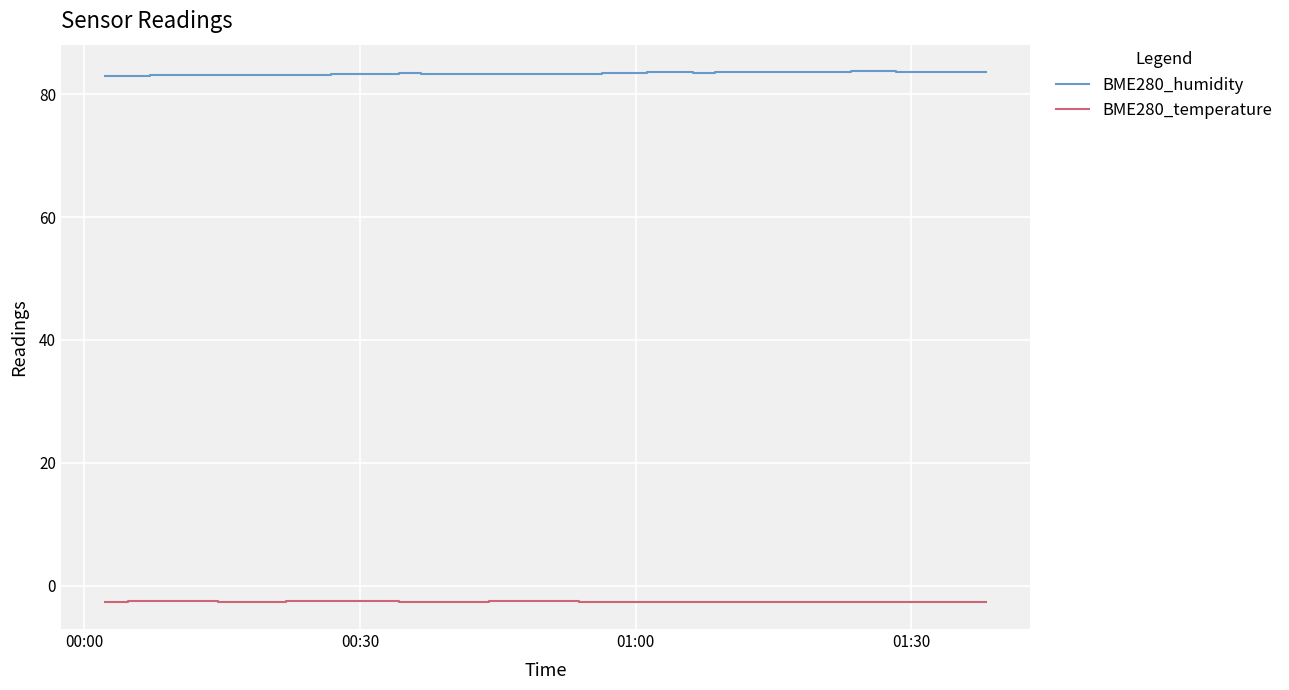

What is the sum of all BME280_humidity values?

3335.3